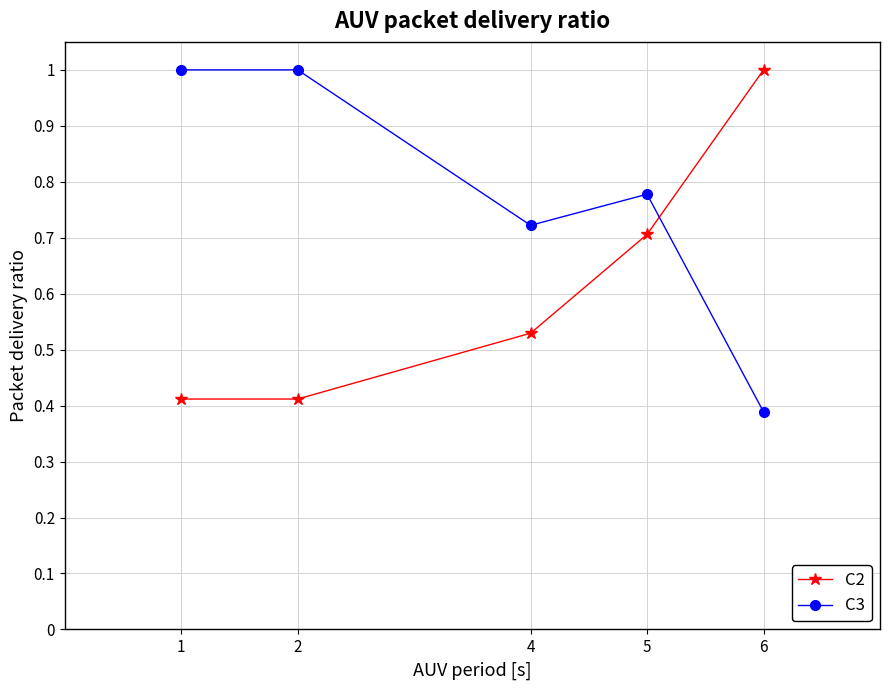

True or false: C2 has a value of 0.2 at 4.

False